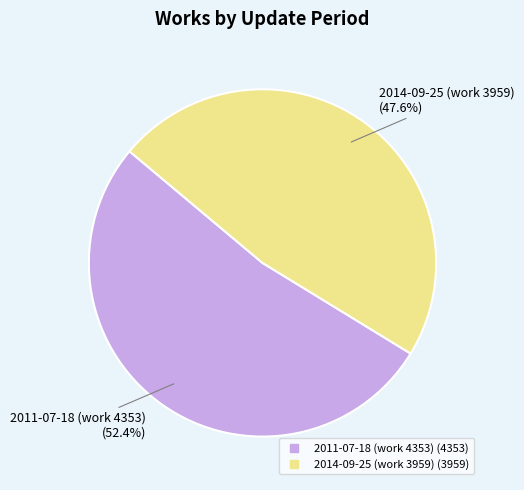

What percentage is the 2011-07-18 (work 4353) slice, to the nearest percent?

52%